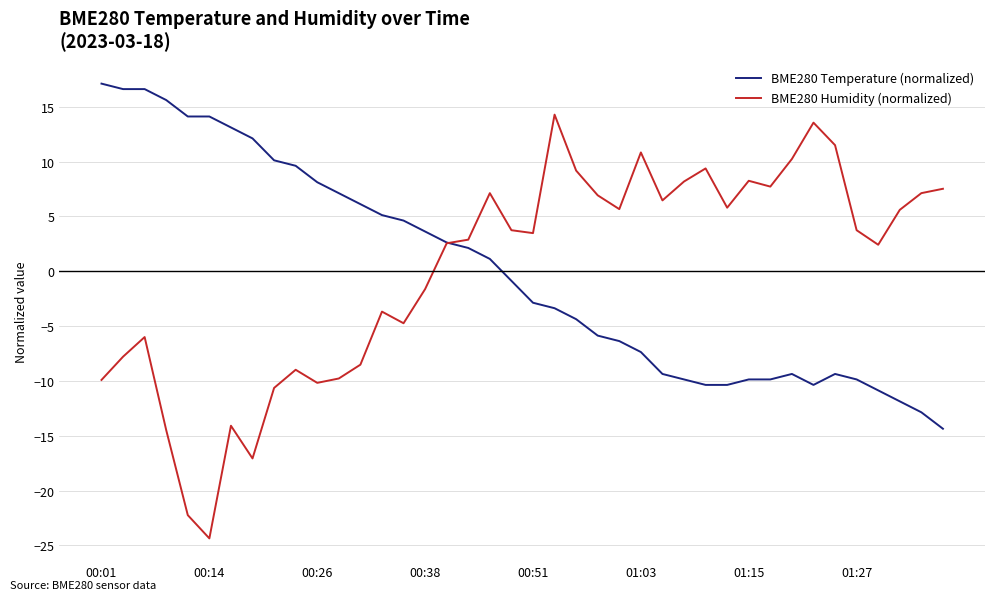

Which series has the widest spread of values?

BME280 Humidity (normalized)